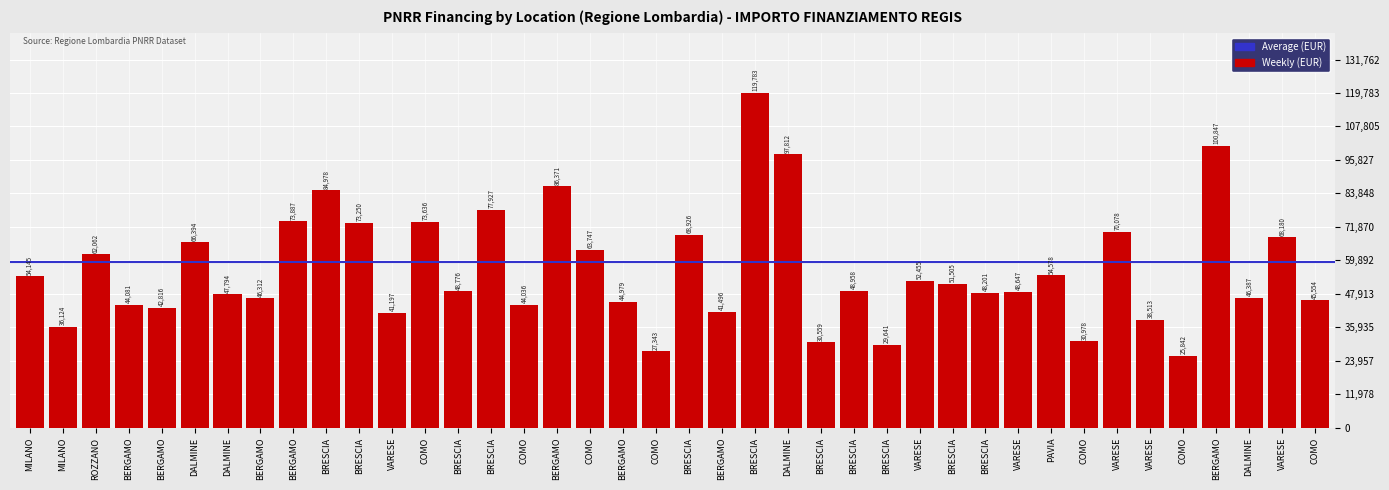

What is the label of the 18th bar from the left?

COMO